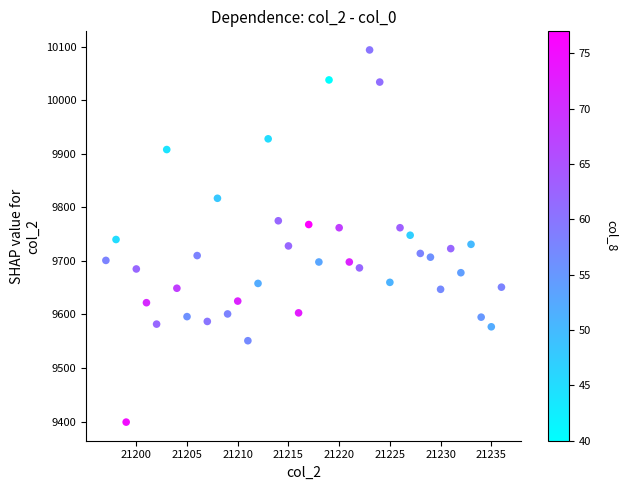

What is the range of Y values (max minus min)?

695